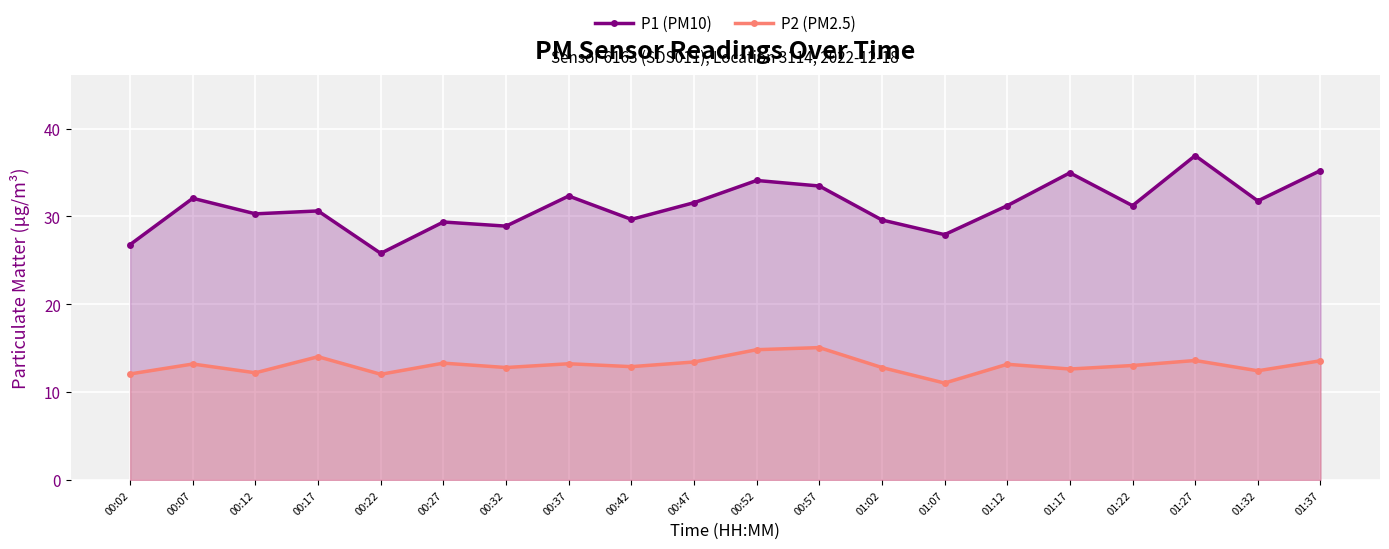

True or false: P2 (PM2.5) and P1 (PM10) cross at least once.

False